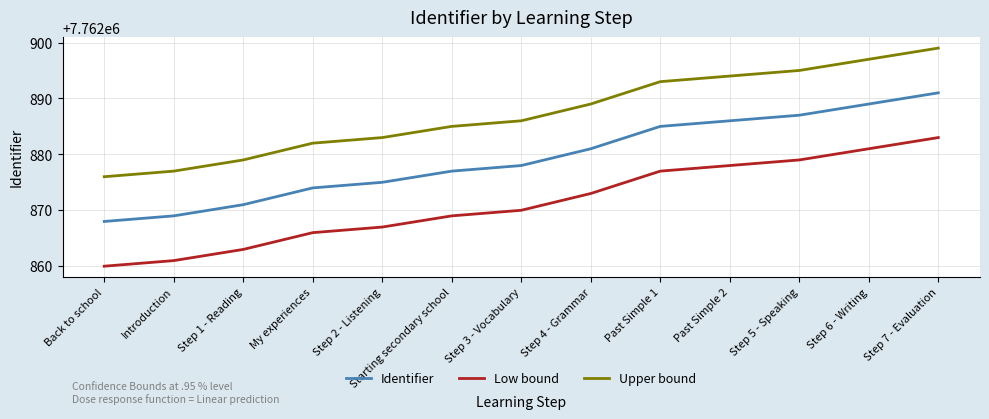

Which series has the largest total across all categories?

Upper bound